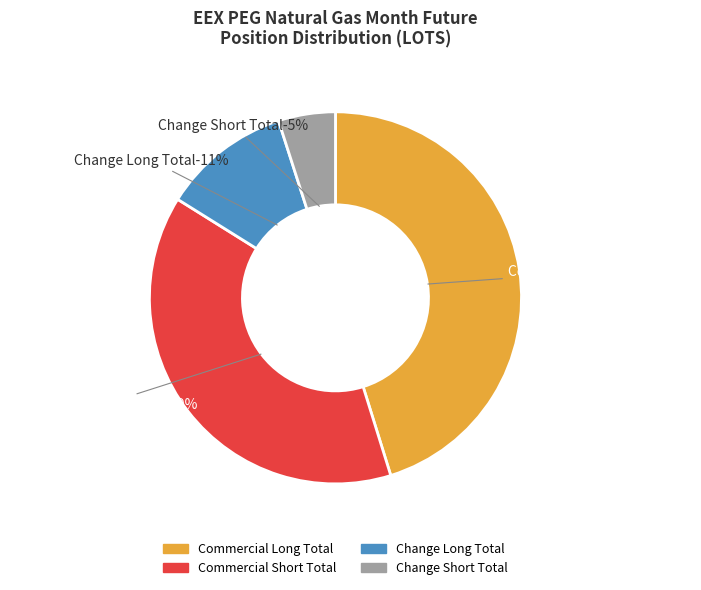

To the nearest percent, what is the average slice percentage?

25%